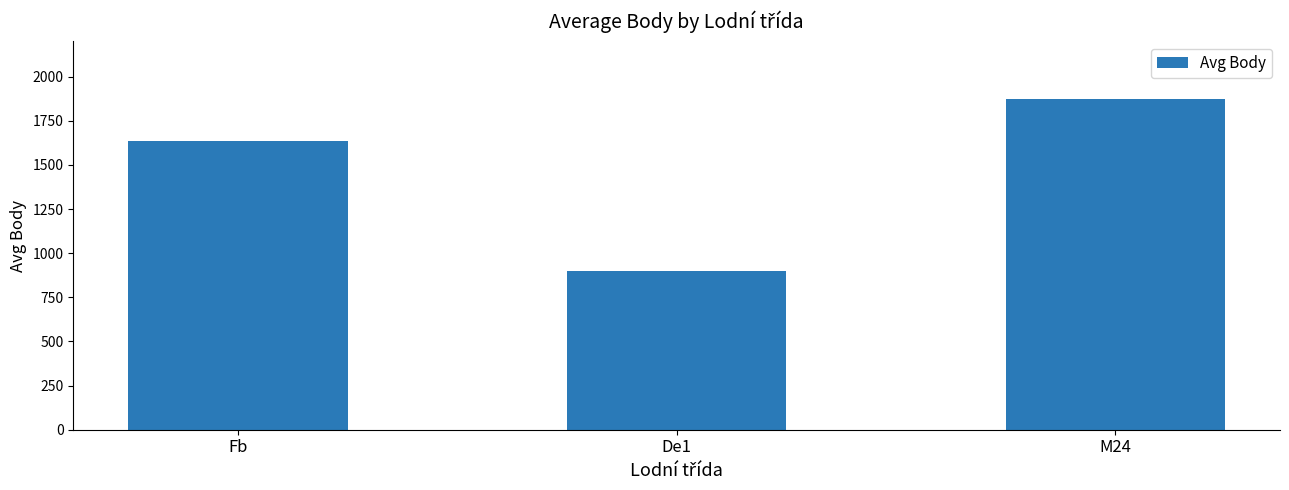

Are the bars horizontal?

No